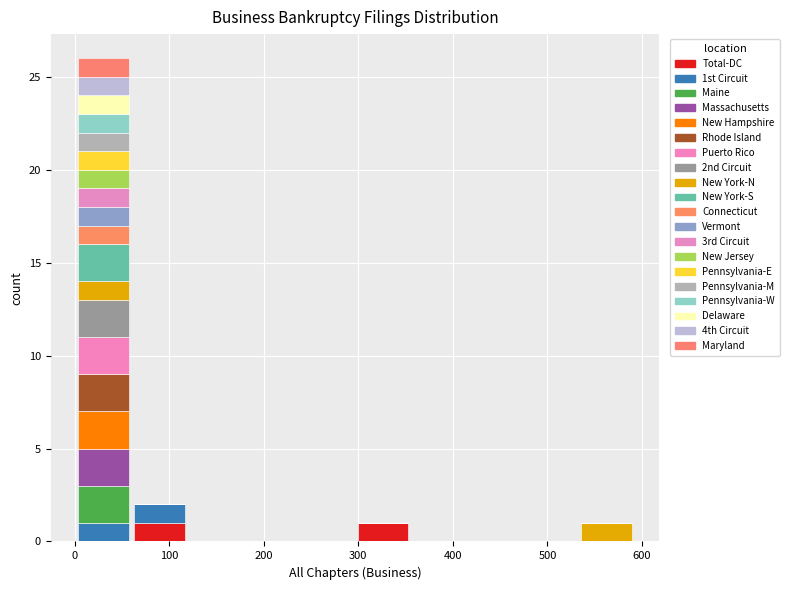

Reading left to right, transcribe this chart: for each stacked bar, give the range it covers on the x-axis and its total height. Neither the bar edges nor the heights are printed on the chart, so give them approximately, as read against the axes.

0 to 60: 26
60 to 120: 2
120 to 180: 0
180 to 240: 0
240 to 300: 0
300 to 360: 1
360 to 410: 0
410 to 470: 0
470 to 530: 0
530 to 590: 1